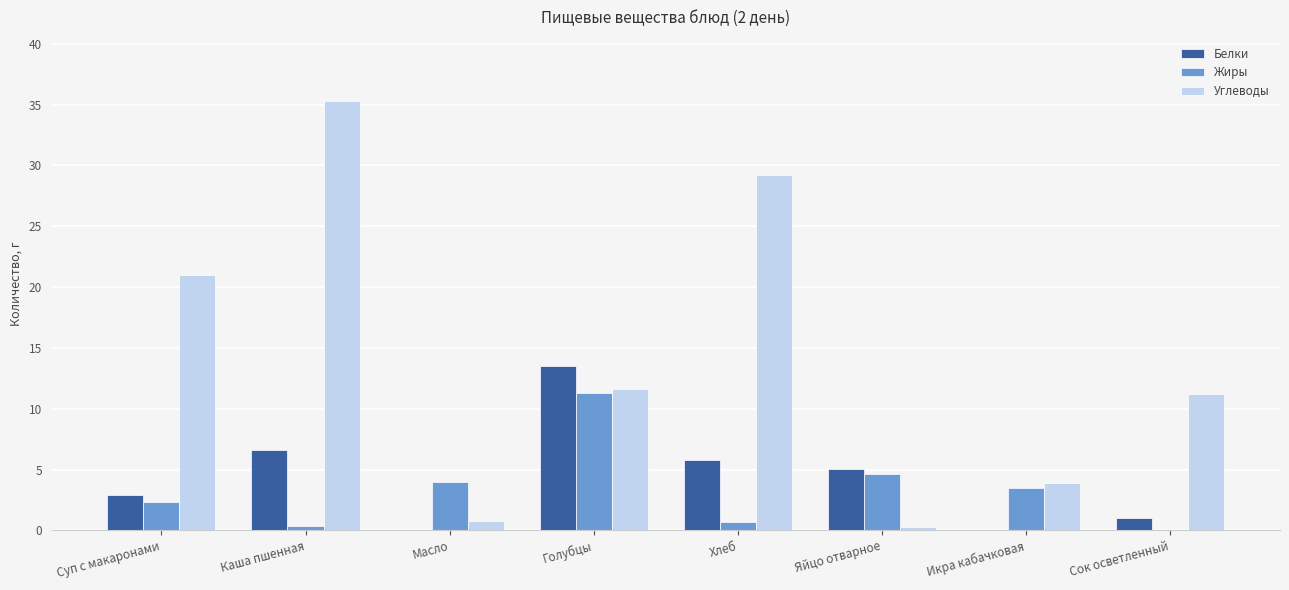

What is the sum of the Жиры values at Икра кабачковая and Сок осветленный?

3.5